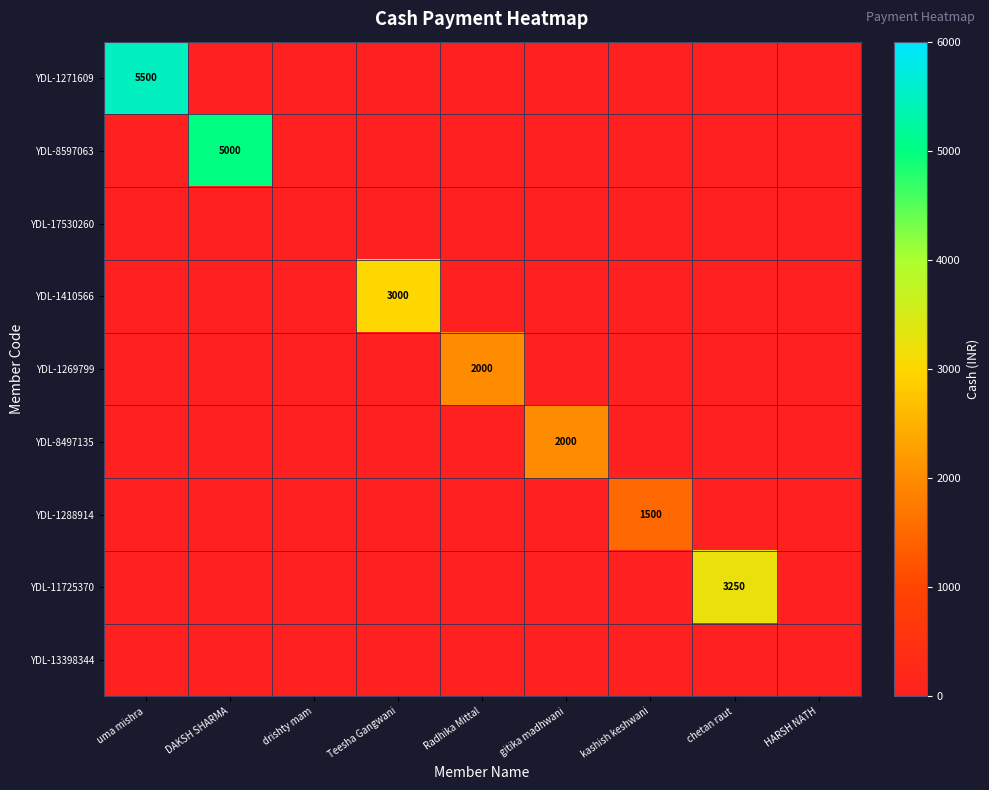

At which category is the sum across all series the highest?

uma mishra